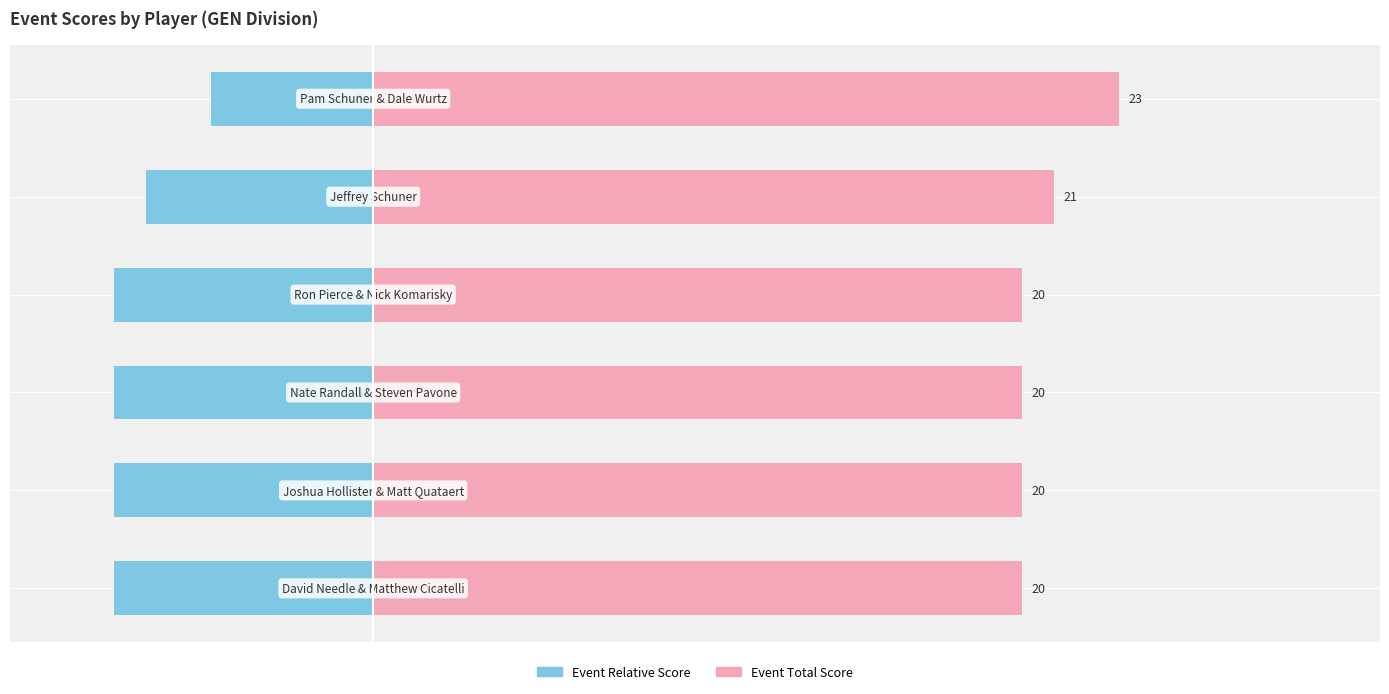

At 1, list the series in order from largest to smallest.

event_total_score, event_relative_score